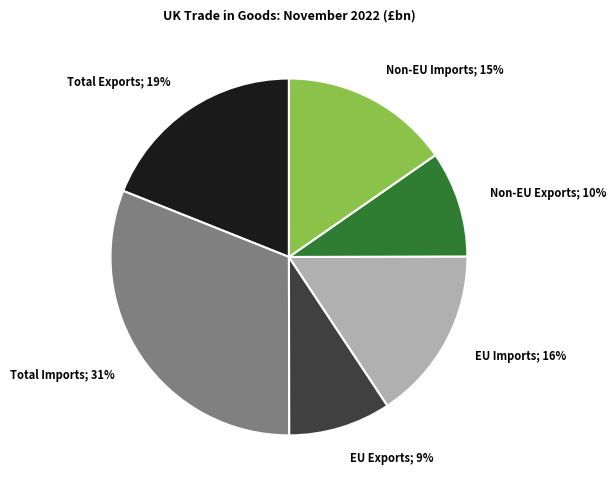

To the nearest percent, what is the difference between the largest and smallest slice percentages?

22%